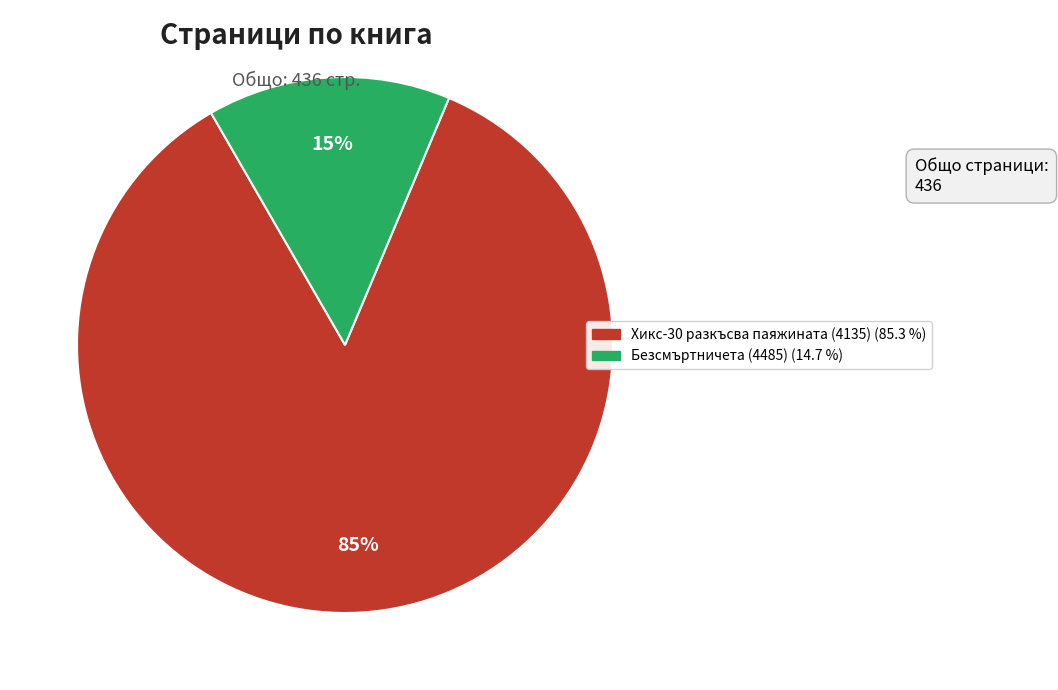

To the nearest percent, what is the combined percentage of Хикс-30 разкъсва паяжината (4135) and Безсмъртничета (4485)?

100%